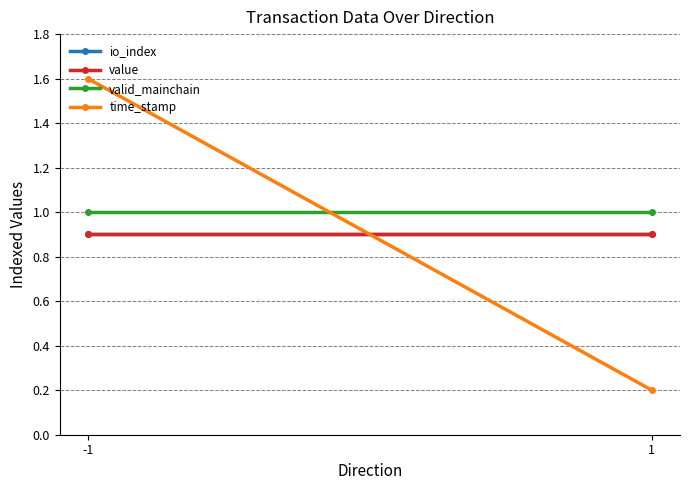

The time_stamp series shows 2.3 at -1. True or false?

False